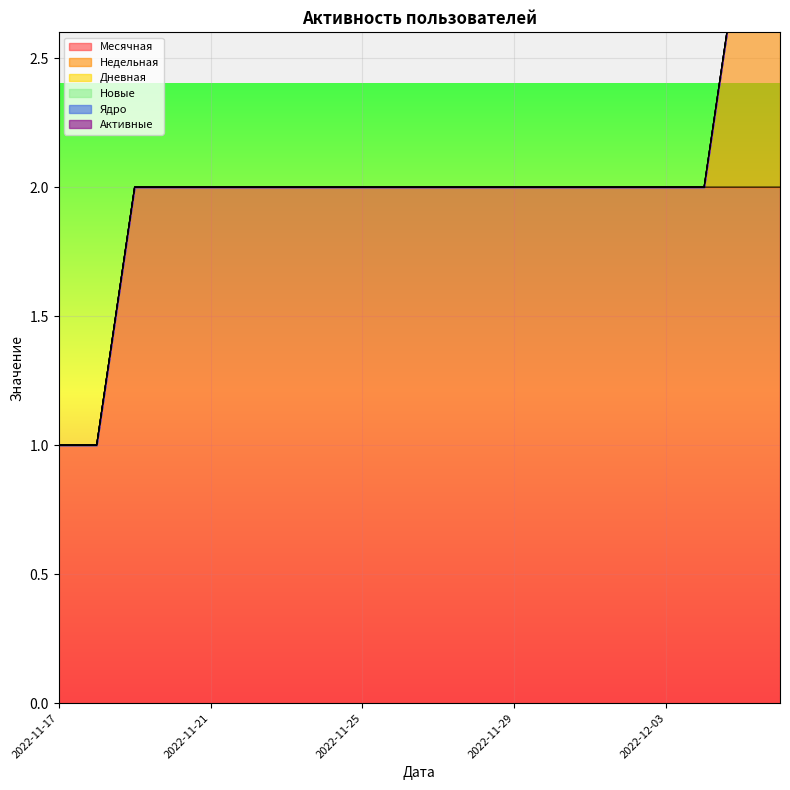

What are all the series names shown in the legend?

Месячная, Недельная, Дневная, Новые, Ядро, Активные